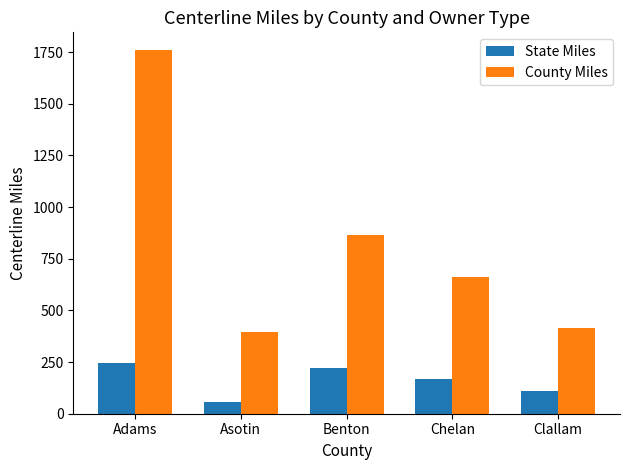

How many data points does each series have?

5